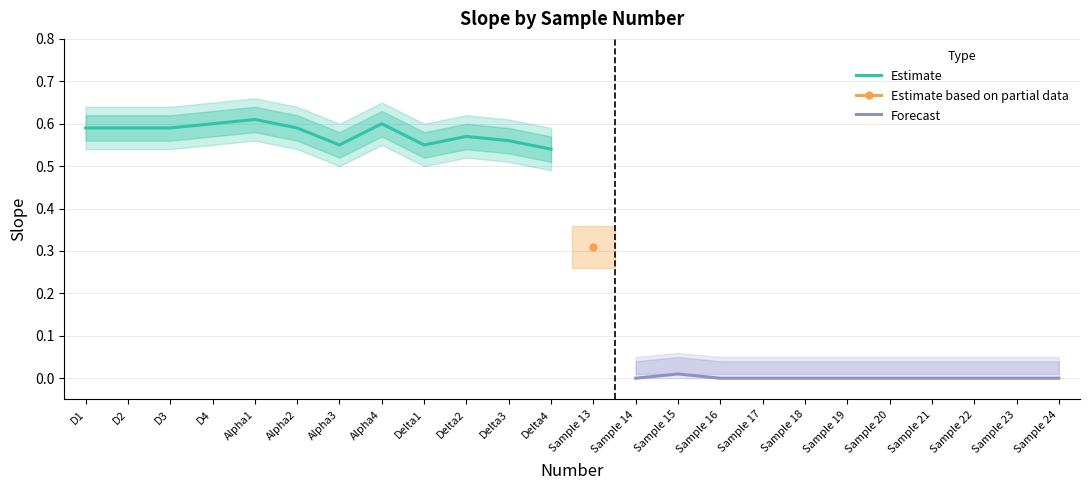

What is the greatest value displayed?

0.7